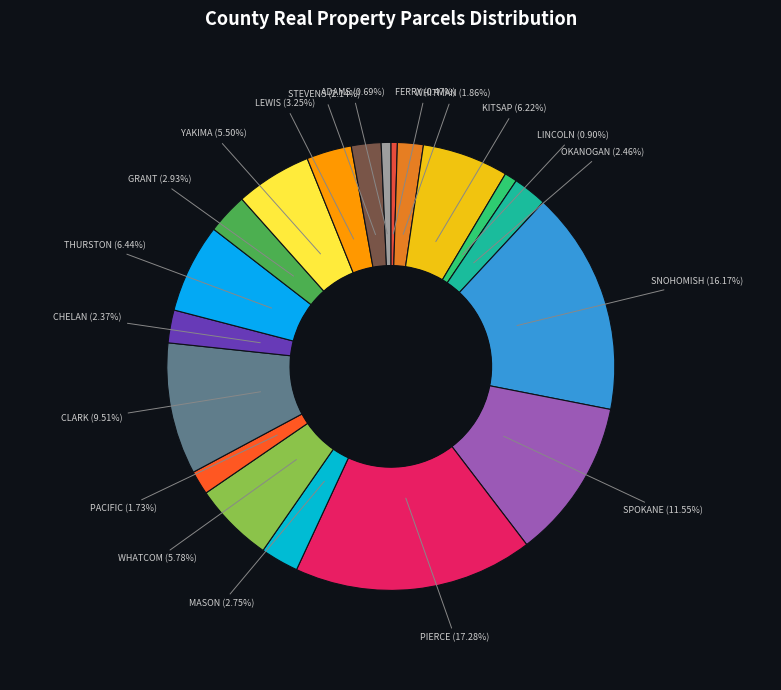

Does THURSTON (6.44%) account for over 50% of the chart?

No